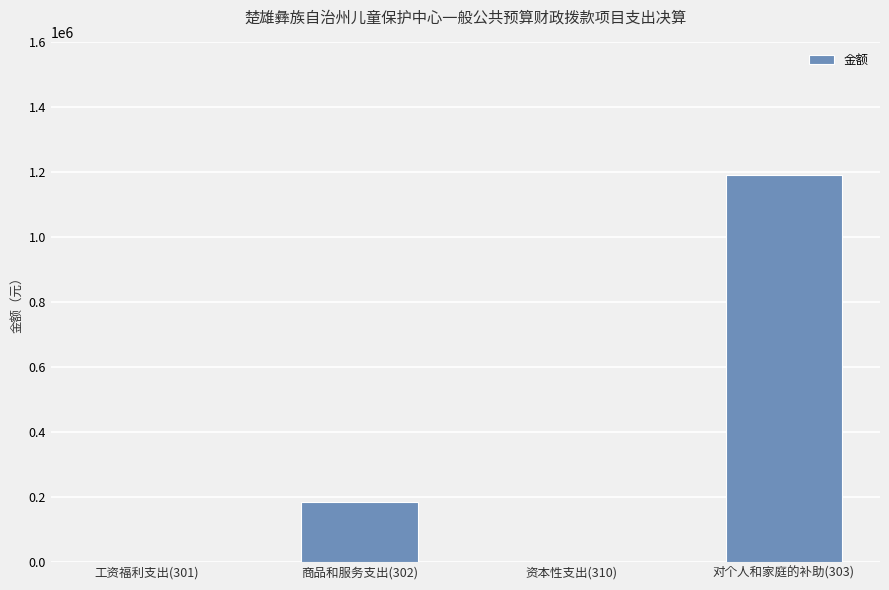

What is the maximum value shown in the chart?

1190600